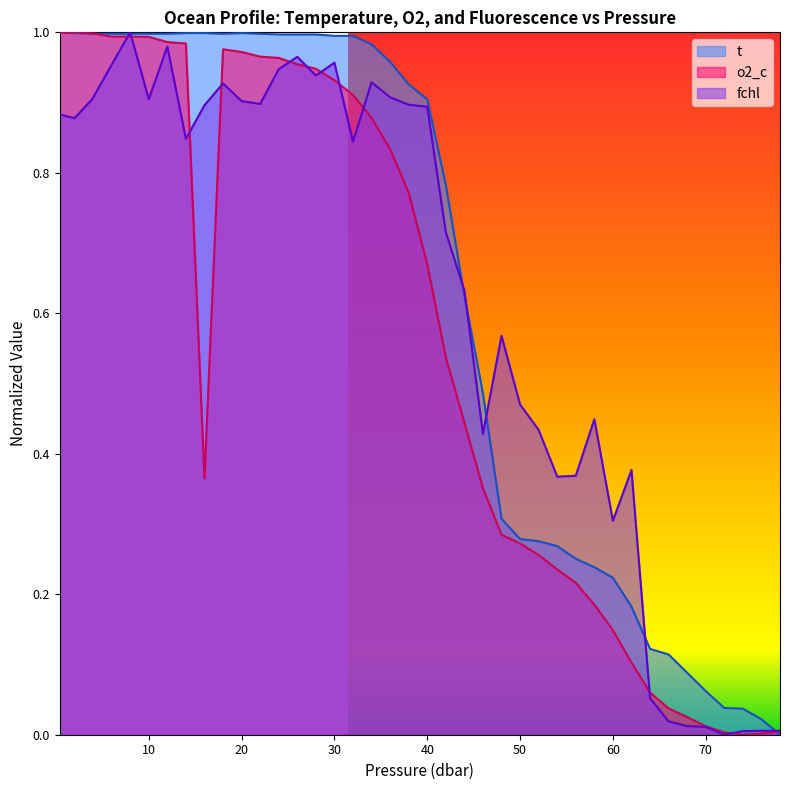

The t series shows 0.2 at 18.0. True or false?

False